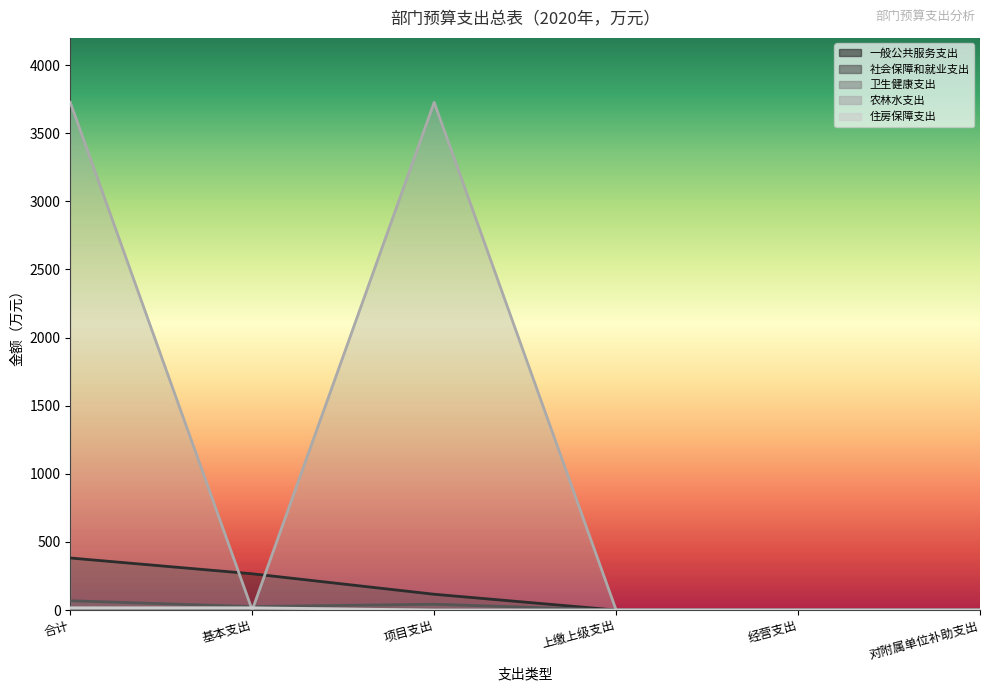

Which series ends up on top after the final intersection of 社会保障和就业支出 and 农林水支出?

农林水支出